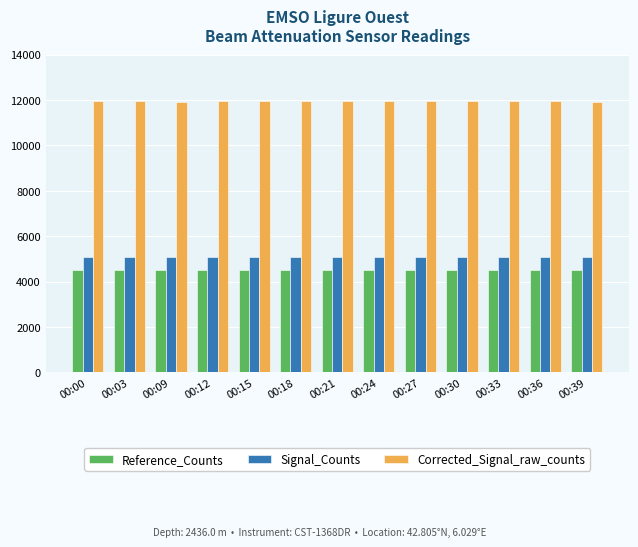

The value of Signal_Counts at 00:18 is 5086. True or false?

True